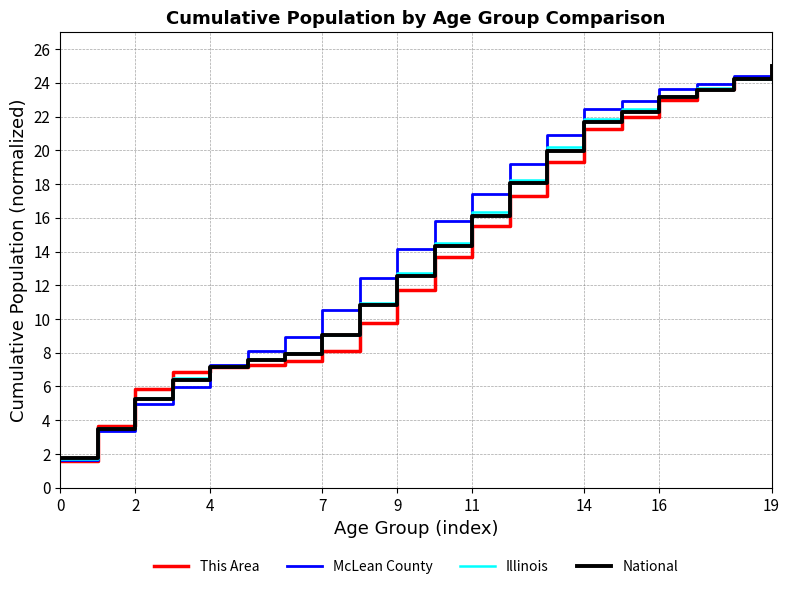

What is the smallest value displayed?

1.6